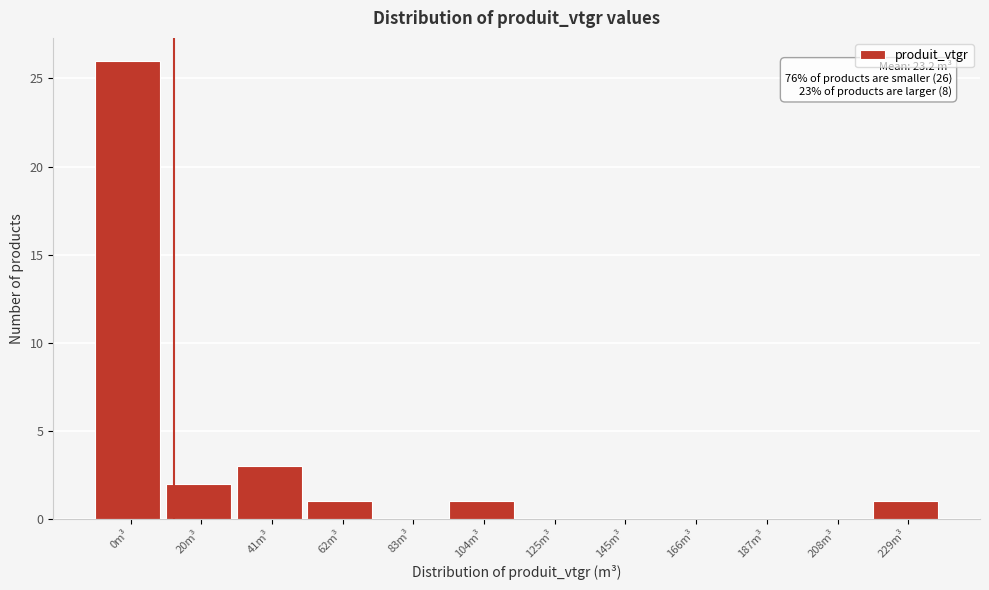

Reading left to right, list all the values displayed in this chart.

0m³=26	20m³=2	41m³=3	62m³=1	83m³=0	104m³=1	125m³=0	145m³=0	166m³=0	187m³=0	208m³=0	229m³=1